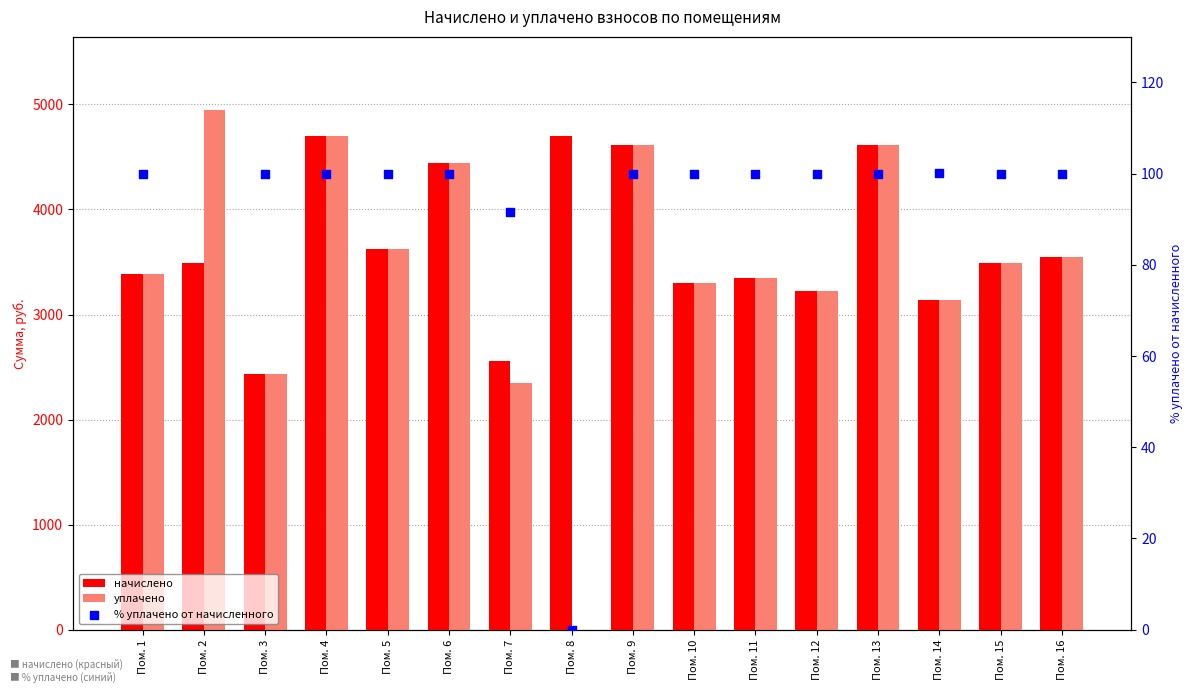

Which series contains the lowest Y value?

уплачено